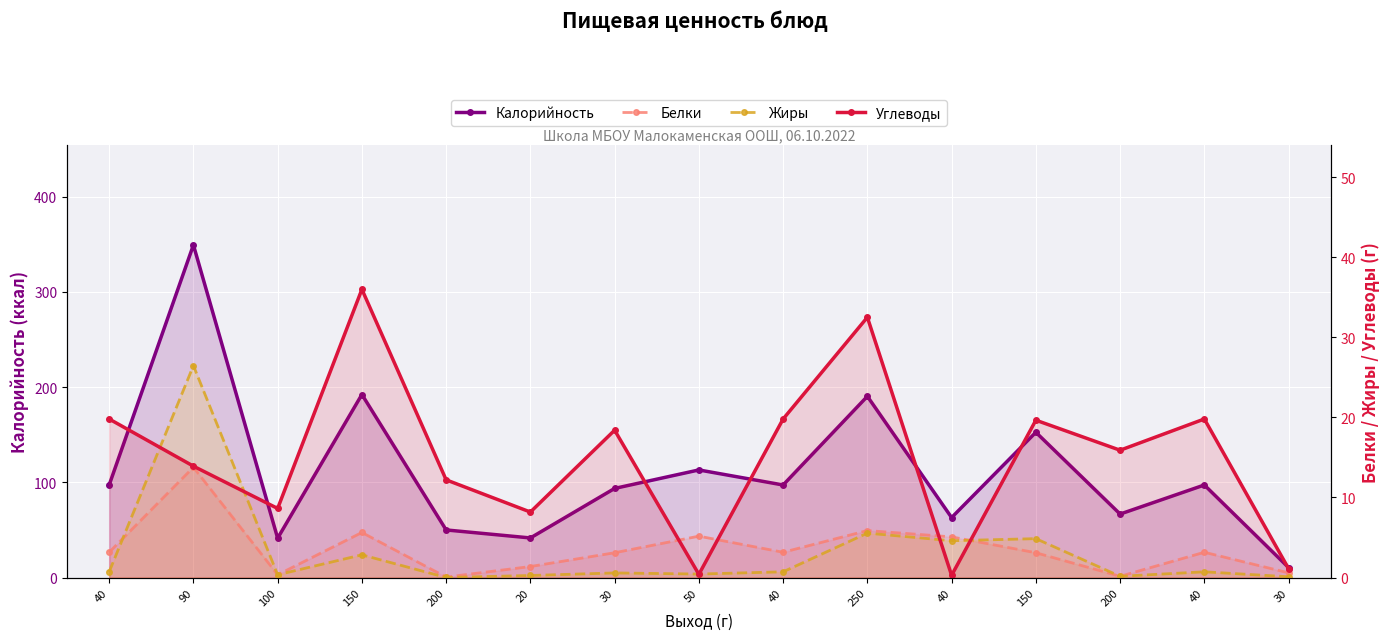

What are all the series names shown in the legend?

Калорийность, Белки, Жиры, Углеводы